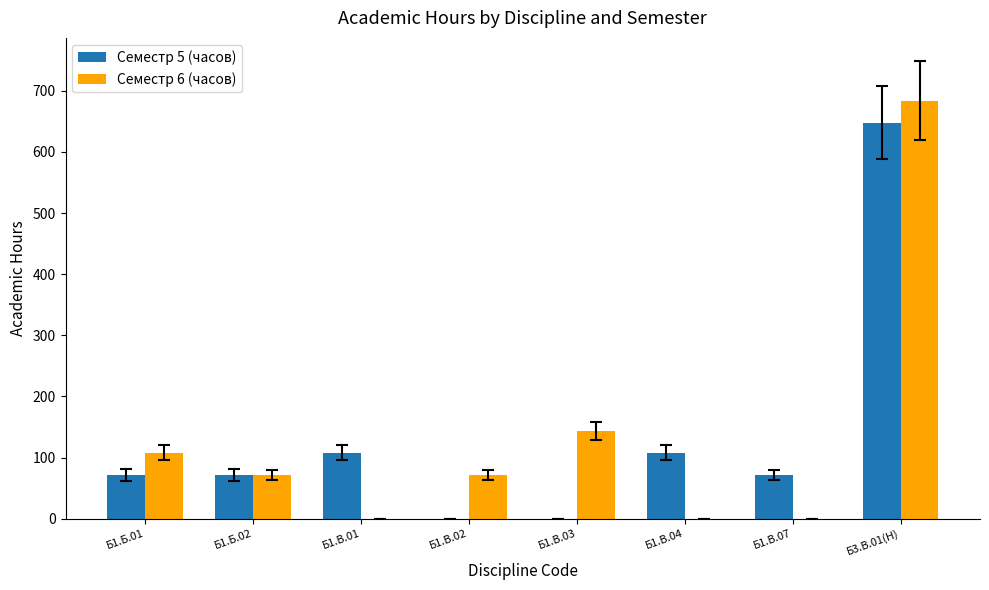

Is the value of Семестр 5 (часов) at Б1.В.07 greater than the value of Семестр 6 (часов) at Б1.В.04?

Yes